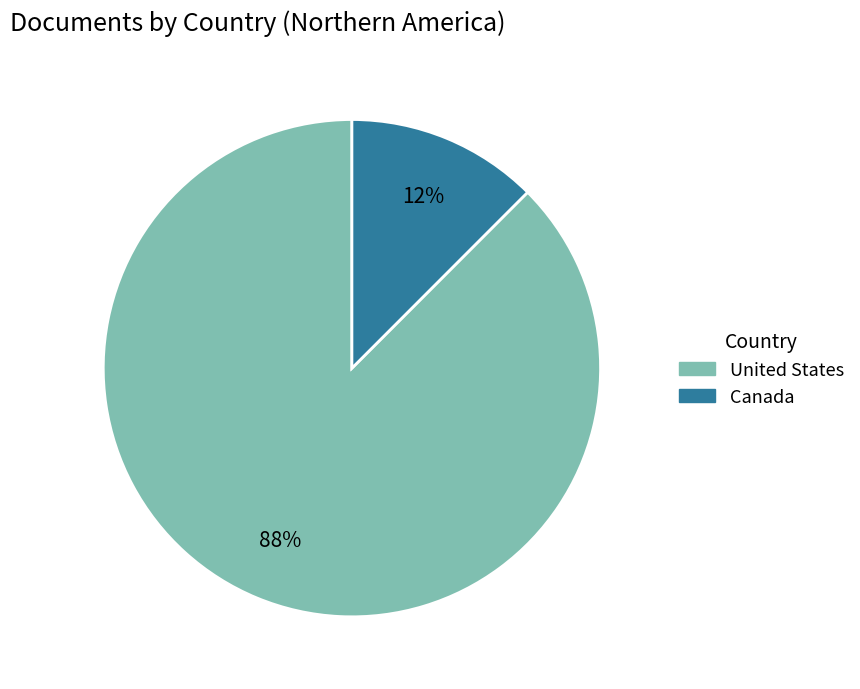

Which has a higher value, Canada or United States?

United States